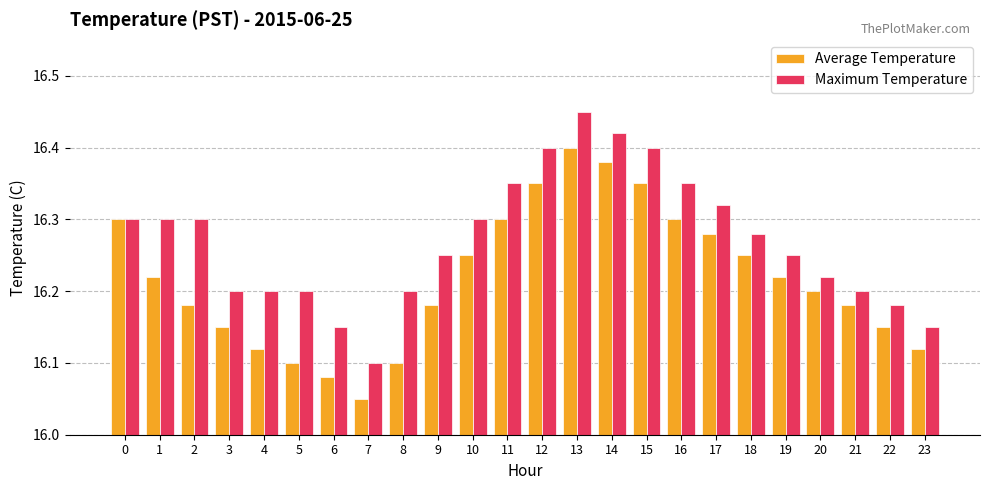

What is the difference between the second highest and second lowest values in the Average Temperature series?

0.3